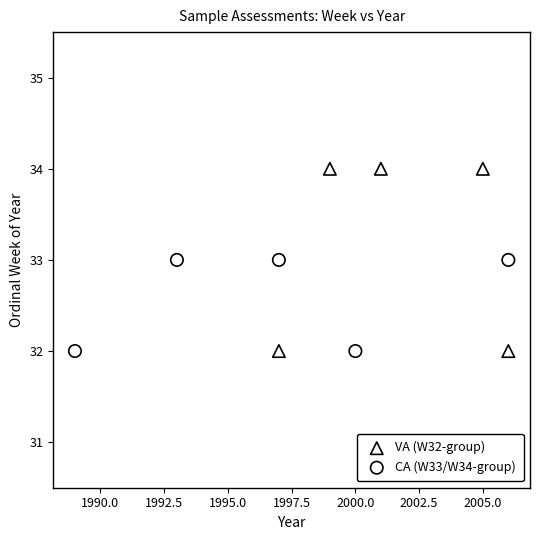

Which series has the widest spread of Y values?

VA (W32-group)